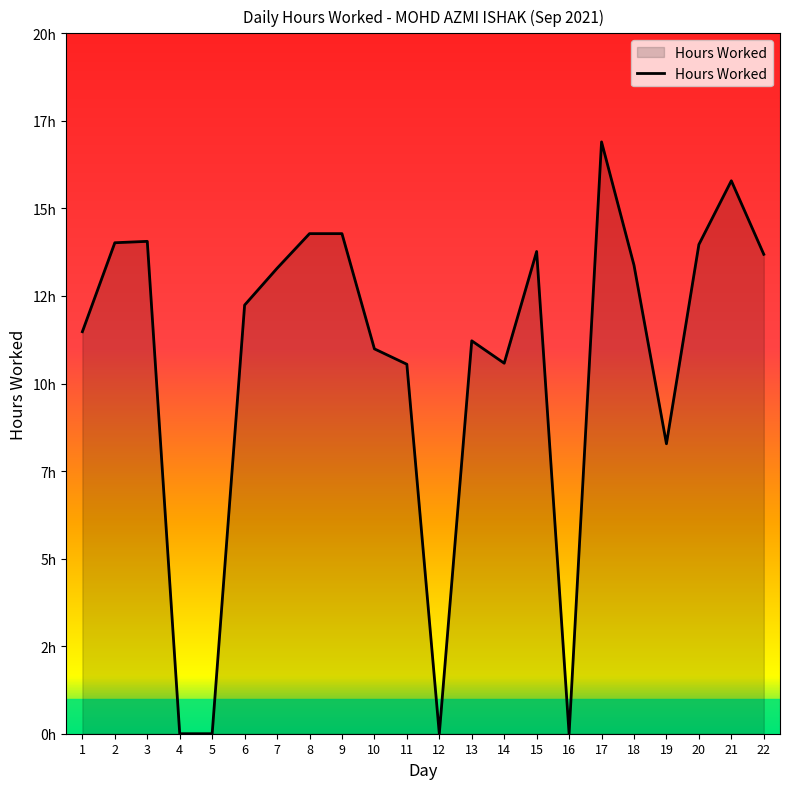

True or false: the data shows 4.3 at 1.

False